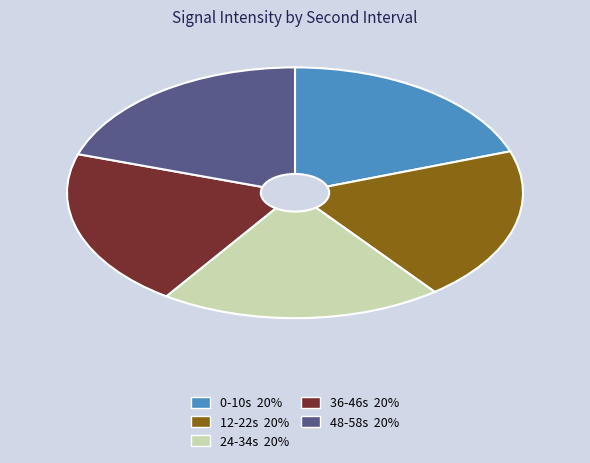

Count the number of slices in the pie.

5